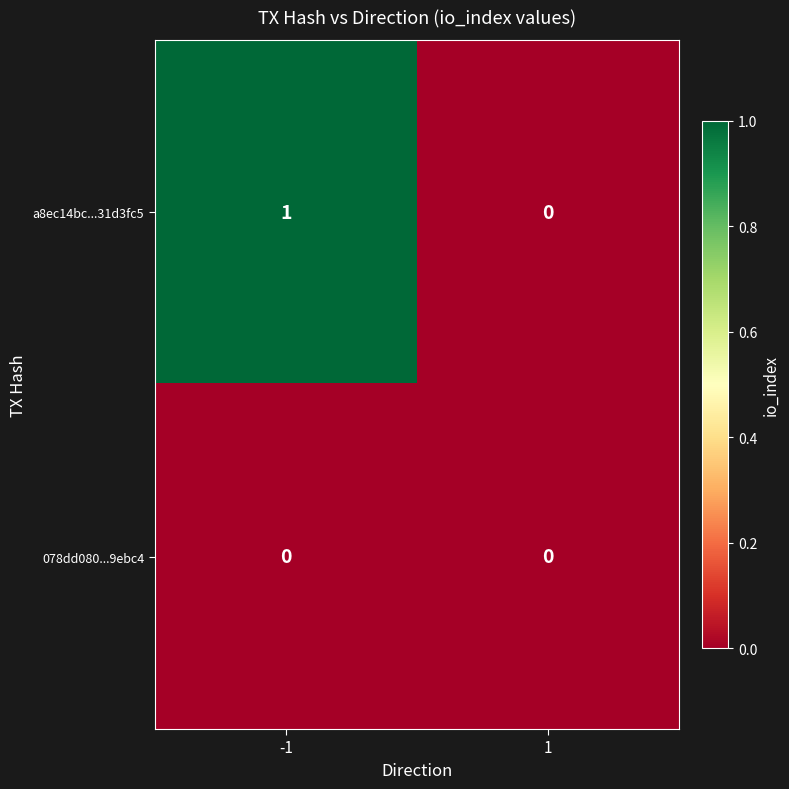

Between -1 and 1, which series saw the biggest shift?

a8ec14bc...31d3fc5